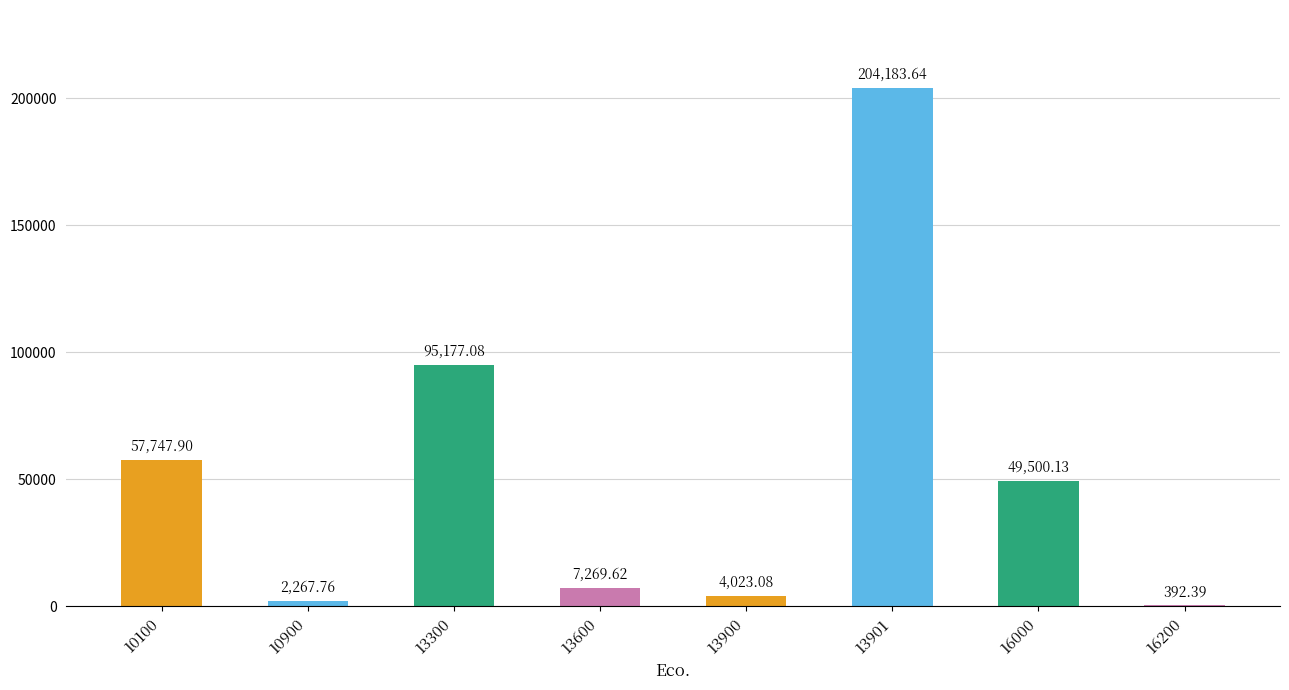

Between 13300 and 13900, which is larger?

13300